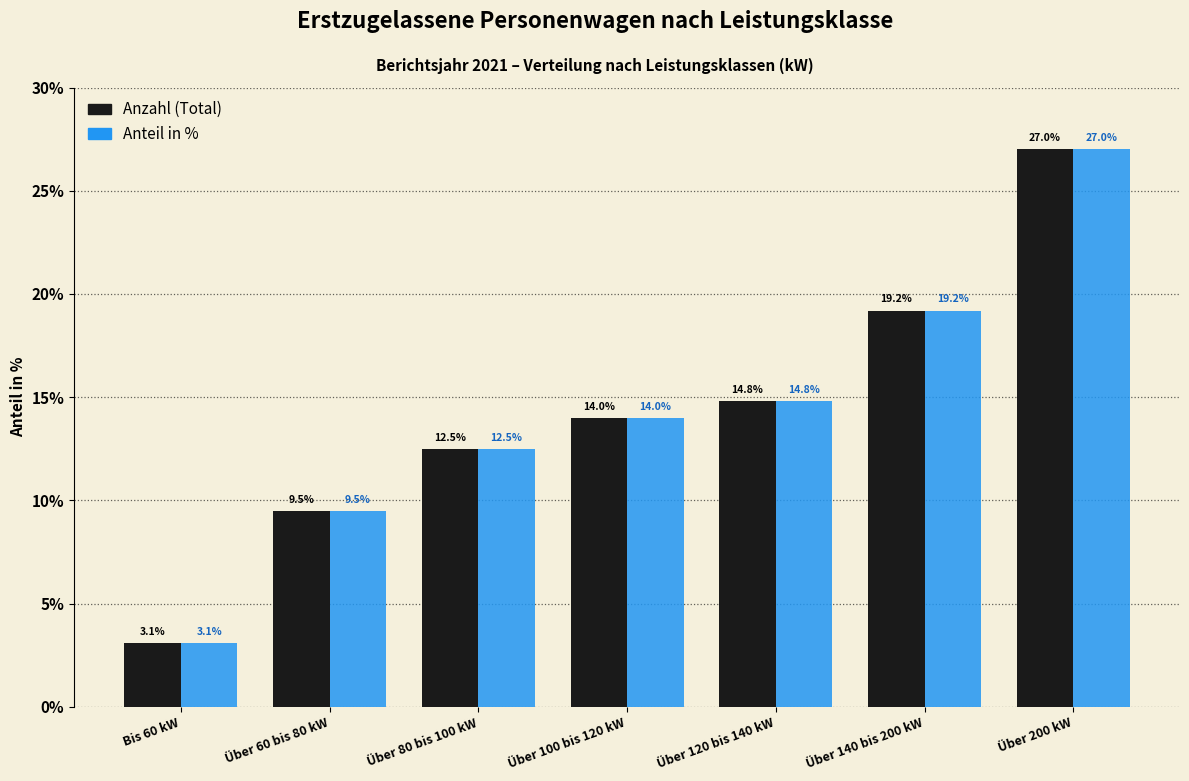

Reading right to left, list all the values displayed in this chart.

Anzahl (Total): 27.0	19.2	14.8	14.0	12.5	9.5	3.1
Anteil in %: 27.0	19.2	14.8	14.0	12.5	9.5	3.1